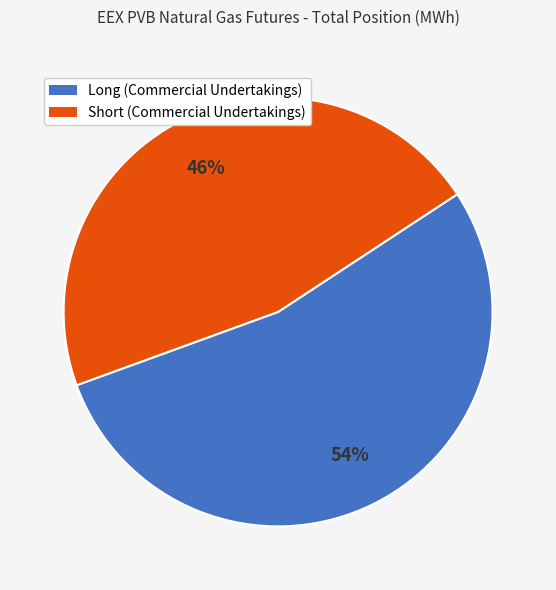

Do Short (Commercial Undertakings) and Long (Commercial Undertakings) together represent more than half of the pie?

Yes